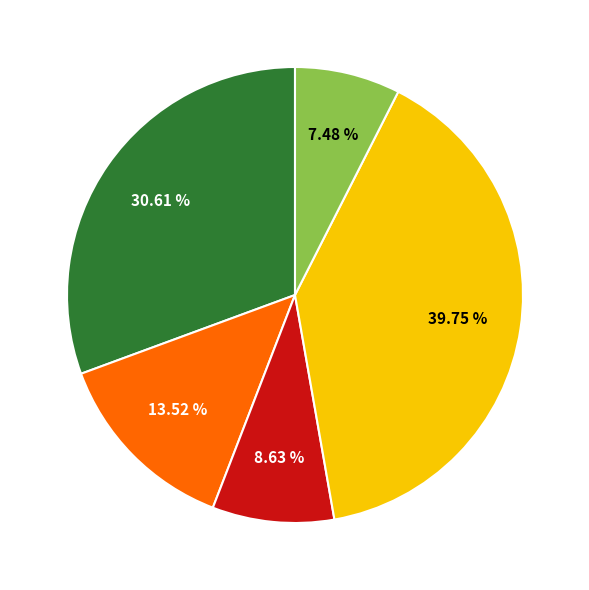

Is there a majority slice in this chart?

No